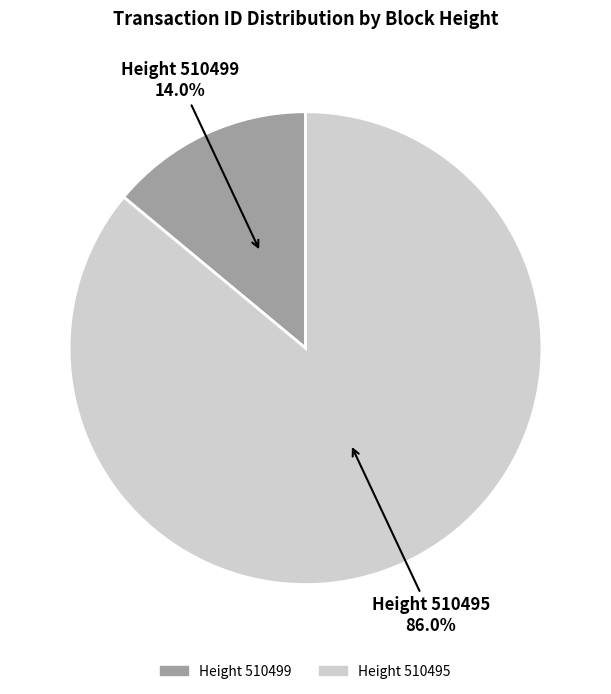

Rank the categories by value from lowest to highest.

Height 510499 14.0%, Height 510495 86.0%